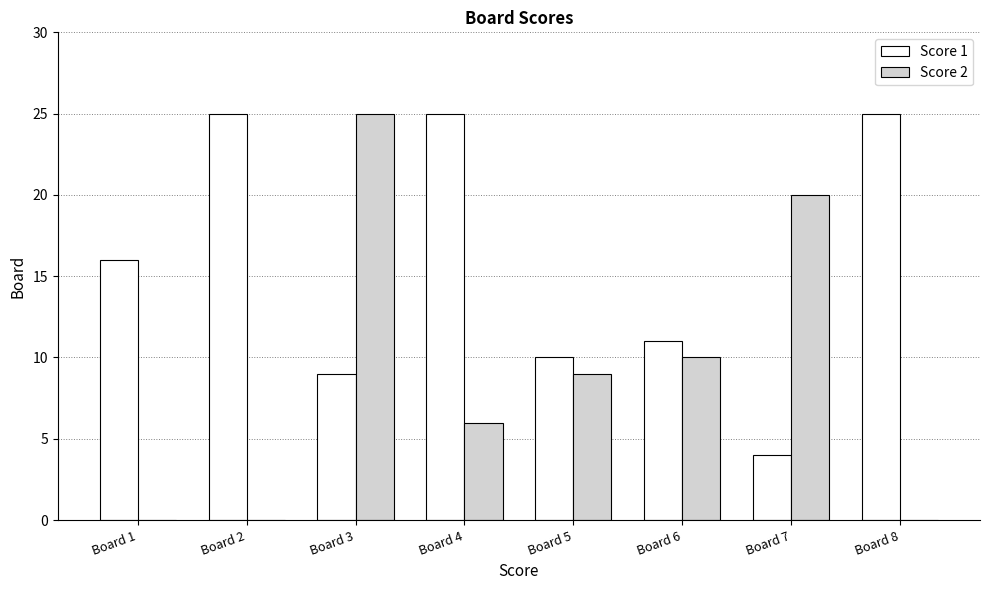

Which series has the largest total across all categories?

Score 1